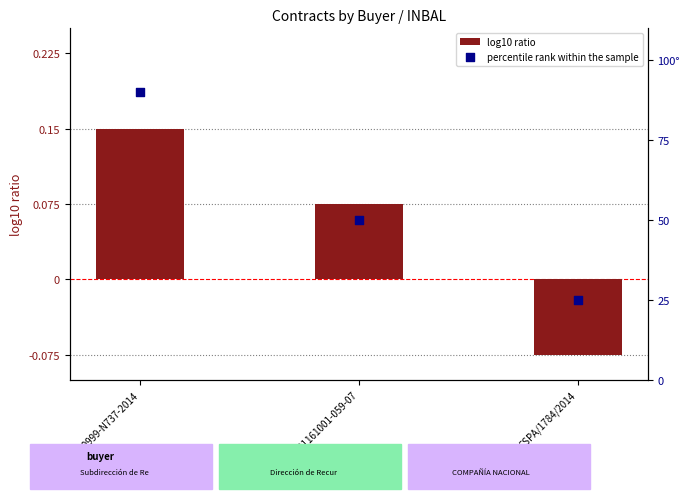

At which category is the sum across all series the highest?

SA-011E00999-N737-2014